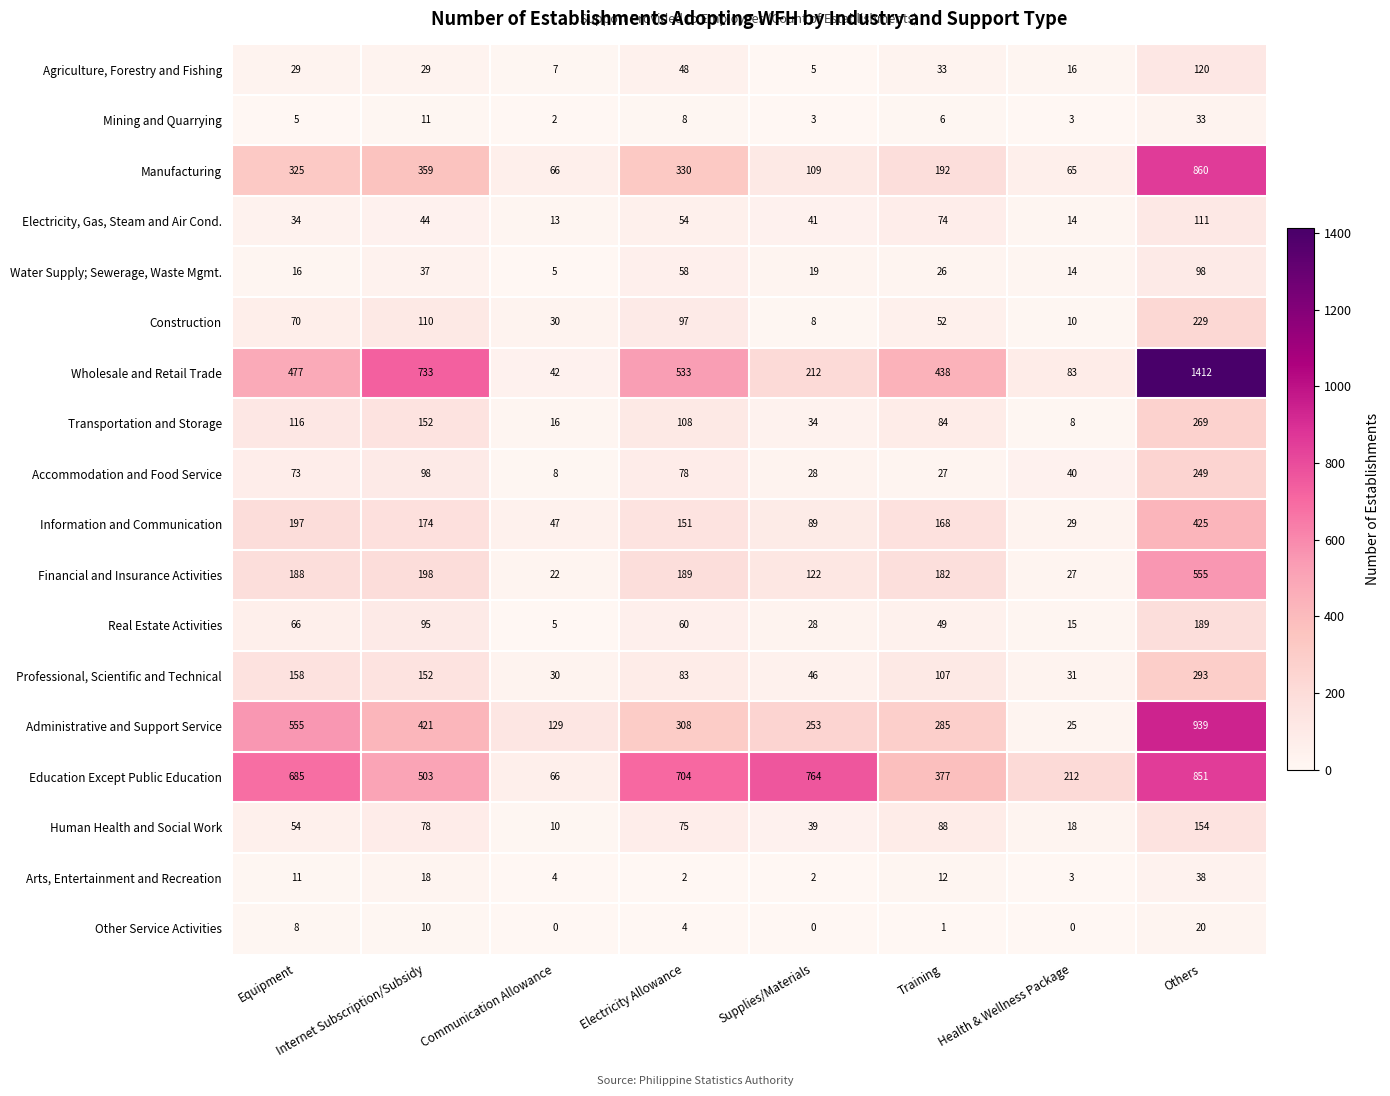

Is it true that Agriculture, Forestry and Fishing equals 29 at Internet Subscription/Subsidy?

True